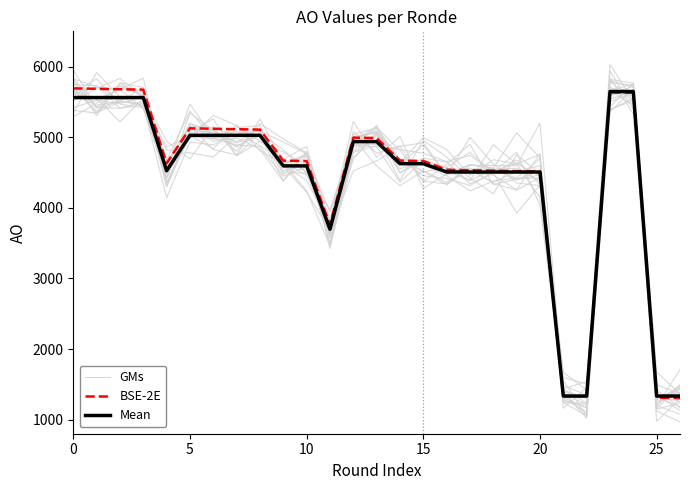

Reading left to right, extract all data points from this chart.

GMs: 5651.4	5537.1	5678.6	5836.1	4483.9	4984.9	5311.3	5165.1	4942.5	4691.7	4510.6	3613.2	4981.6	4593.6	4314.5	4523.8	4325.7	4563.6	4343.6	4252.8	4770.8	1293.4	1346.2	5390.5	5549.0	1354.0	1126.8
BSE-2E: 5692.0	5685.8	5679.7	5673.5	4631.4	5126.2	5120.1	5113.9	5107.8	4668.6	4662.5	3759.3	4994.2	4988.0	4668.8	4662.7	4539.5	4532.4	4526.2	4520.1	4513.9	1334.8	1328.6	5635.5	5629.3	1310.2	1304.0
Mean: 5562.0	5562.0	5562.0	5562.0	4526.0	5027.0	5027.0	5027.0	5027.0	4594.0	4594.0	3697.0	4938.0	4938.0	4625.0	4625.0	4508.0	4507.0	4507.0	4507.0	4507.0	1334.0	1334.0	5647.0	5647.0	1334.0	1334.0